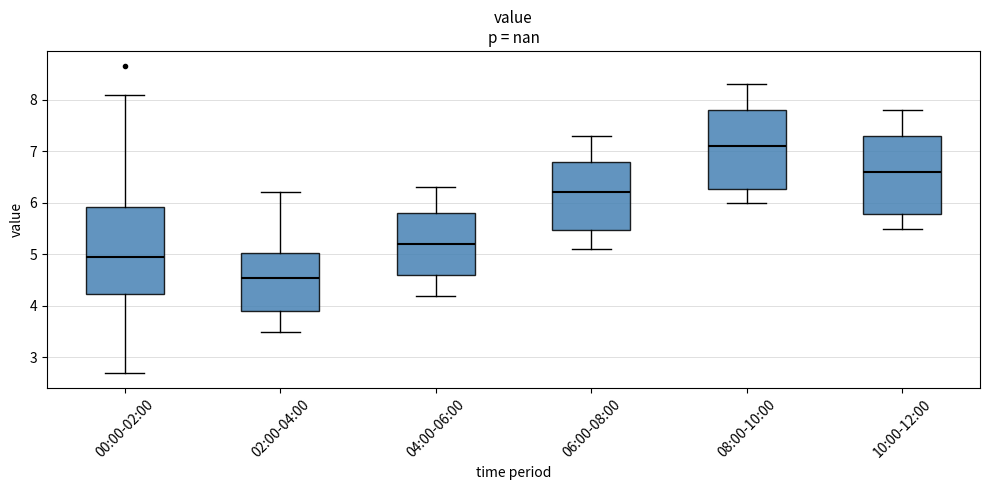

Where is the lower edge of the box for 00:00-02:00 on the y-axis? The values are not printed on the chart, so give them approximately, as read against the axis.

4.2